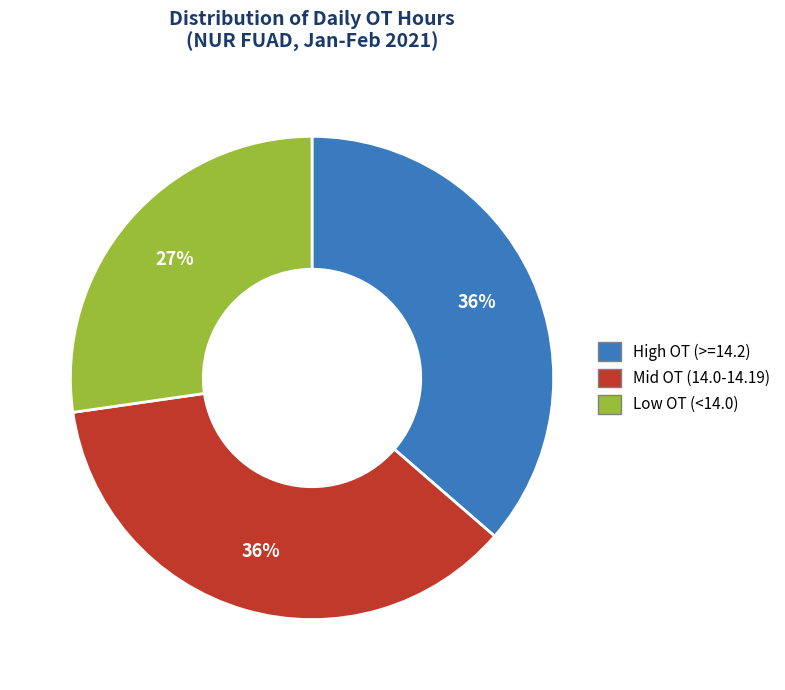

Between Mid OT (14.0-14.19) and Low OT (<14.0), which is larger?

Mid OT (14.0-14.19)